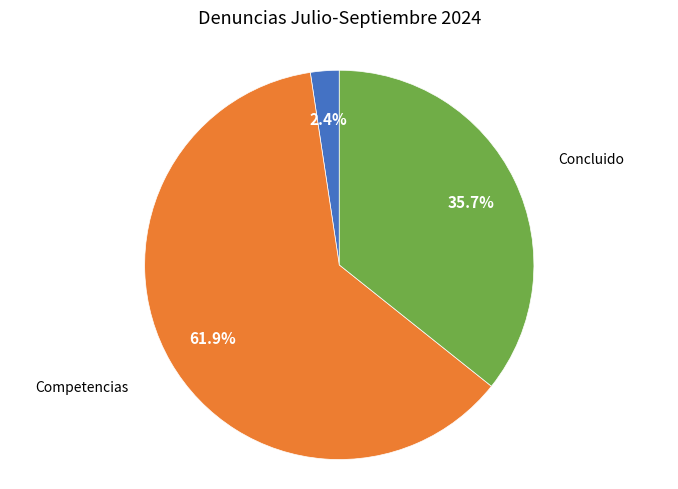

Is the sum of Incompetencias and Concluido greater than half?

No